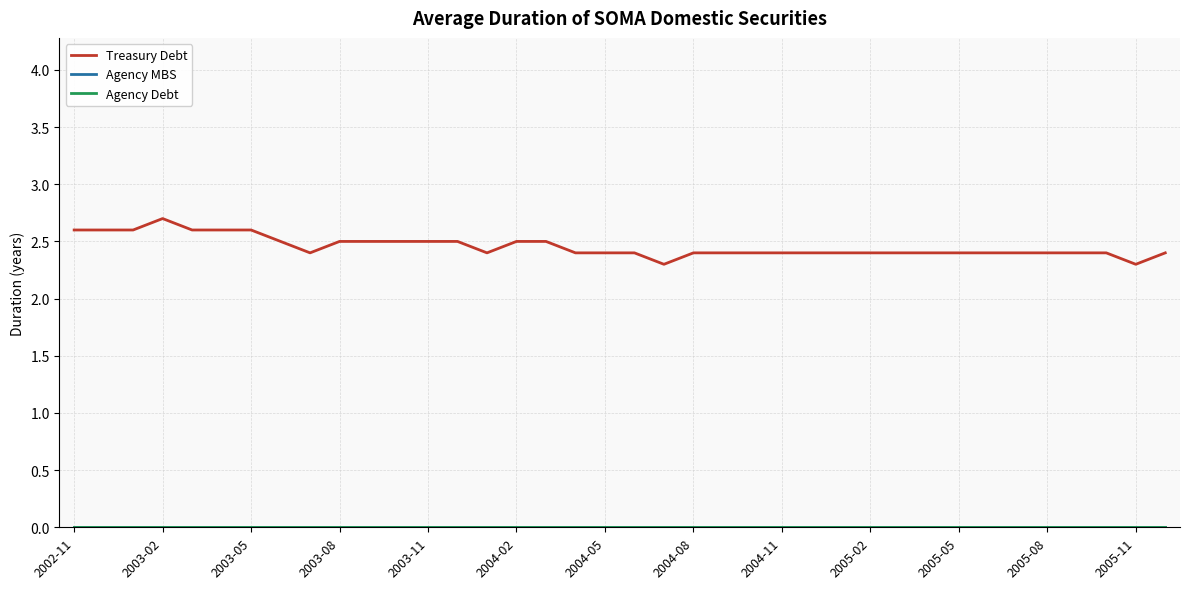

True or false: Agency MBS and Treasury Debt intersect in this chart.

False